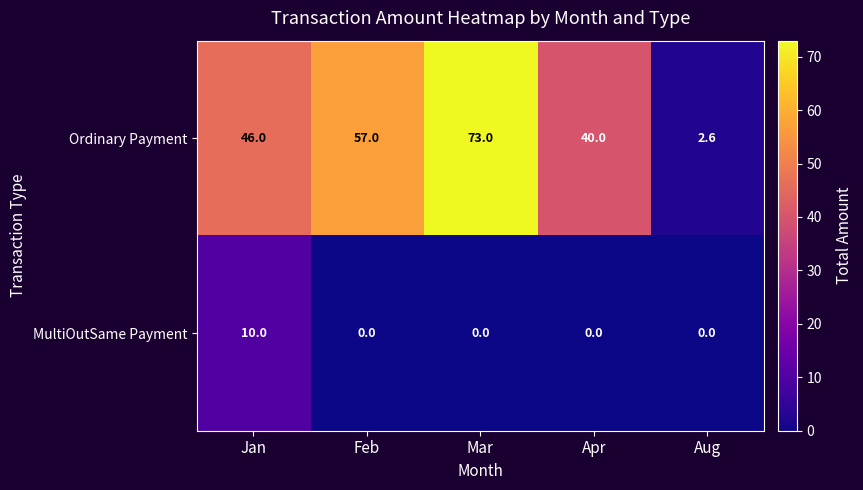

Reading left to right, what are all the values shown in this chart?

Ordinary Payment: Jan=46.0	Feb=57.0	Mar=73.0	Apr=40.0	Aug=2.6
MultiOutSame Payment: Jan=10.0	Feb=0.0	Mar=0.0	Apr=0.0	Aug=0.0